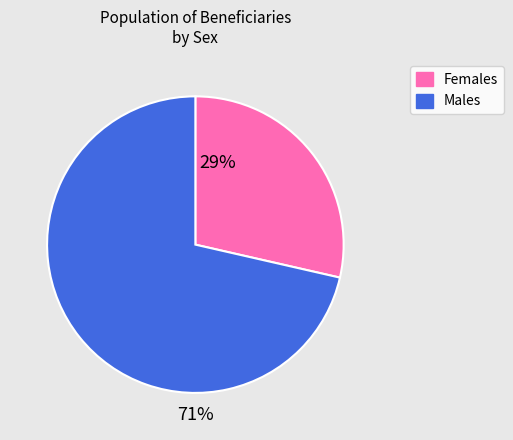

Does any single category account for the majority?

Yes